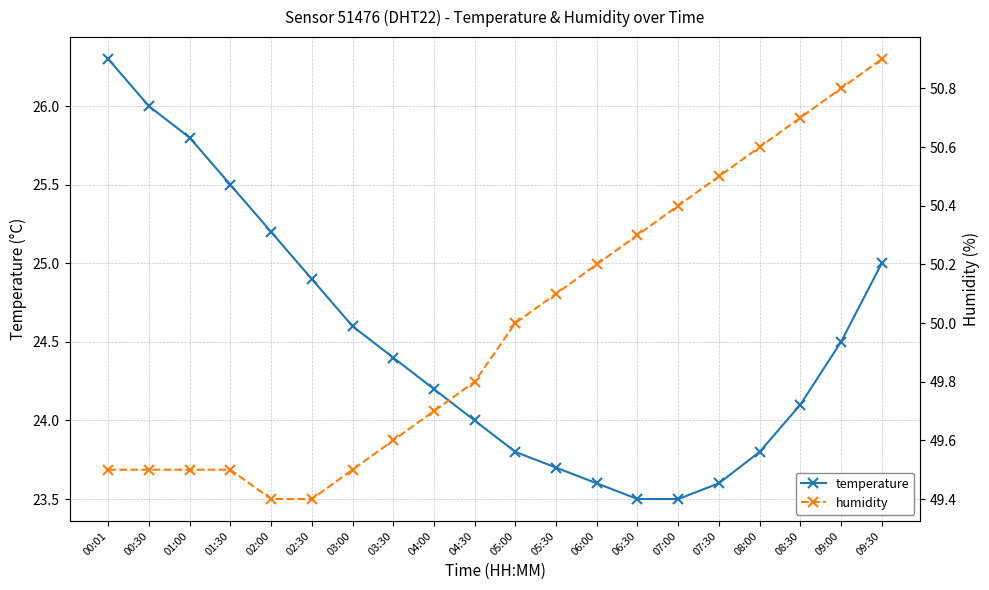

True or false: temperature has more than 0 points higher than both neighbors.

False